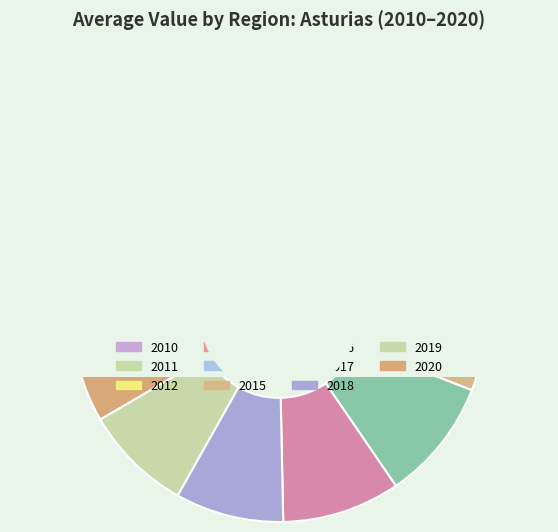

To the nearest percent, what is the combined percentage of 2019 and 2013?

18%